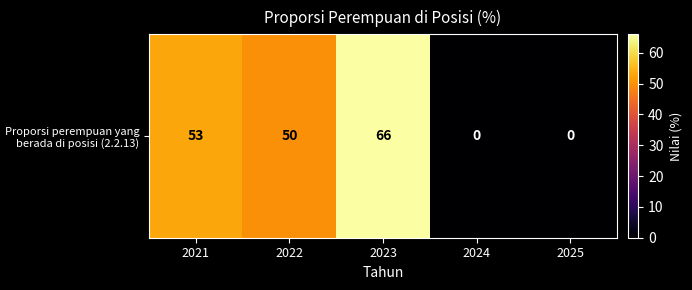

True or false: the data shows 36 at 2021.

False